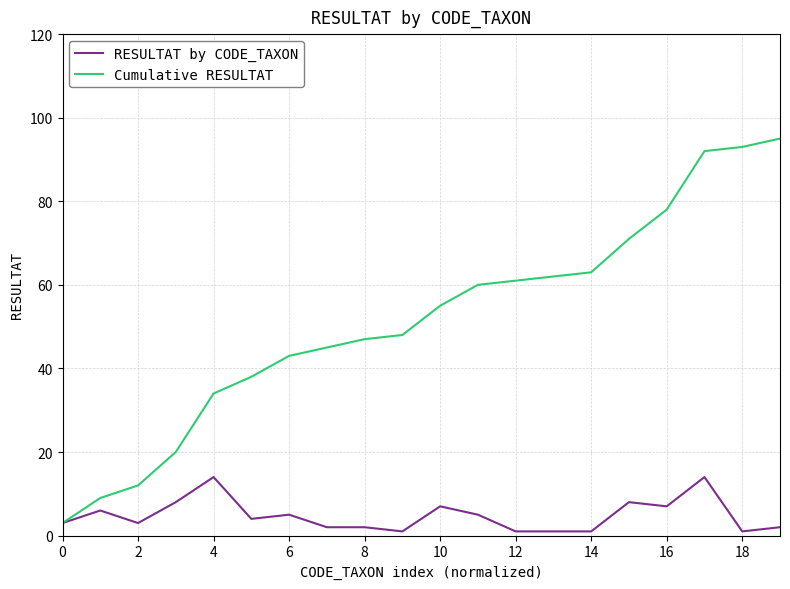

What is the highest value of the RESULTAT by CODE_TAXON series?

14